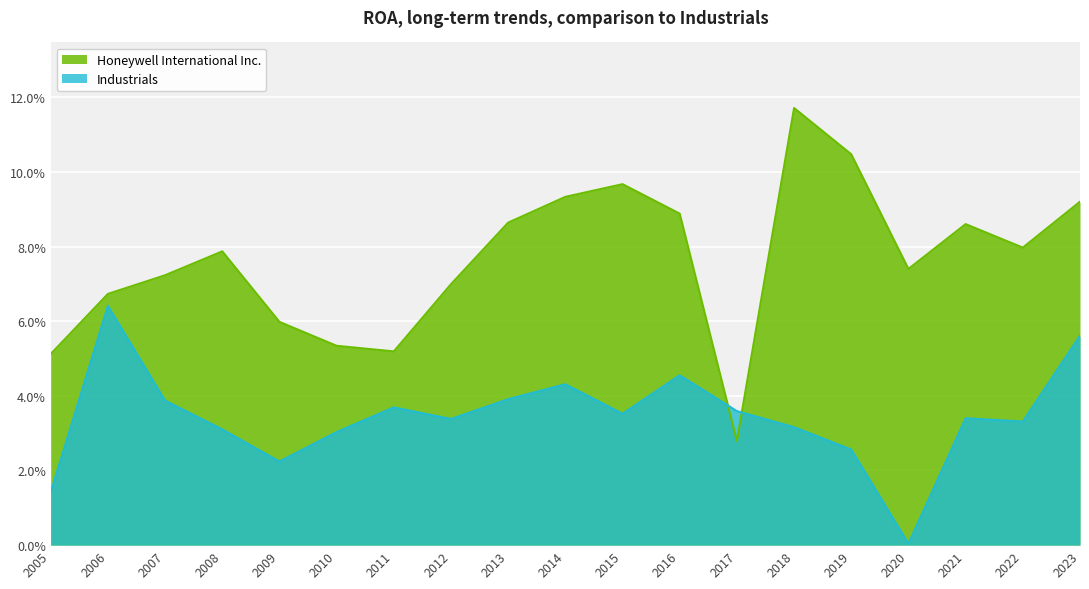

At which category is the sum across all series the highest?

2018